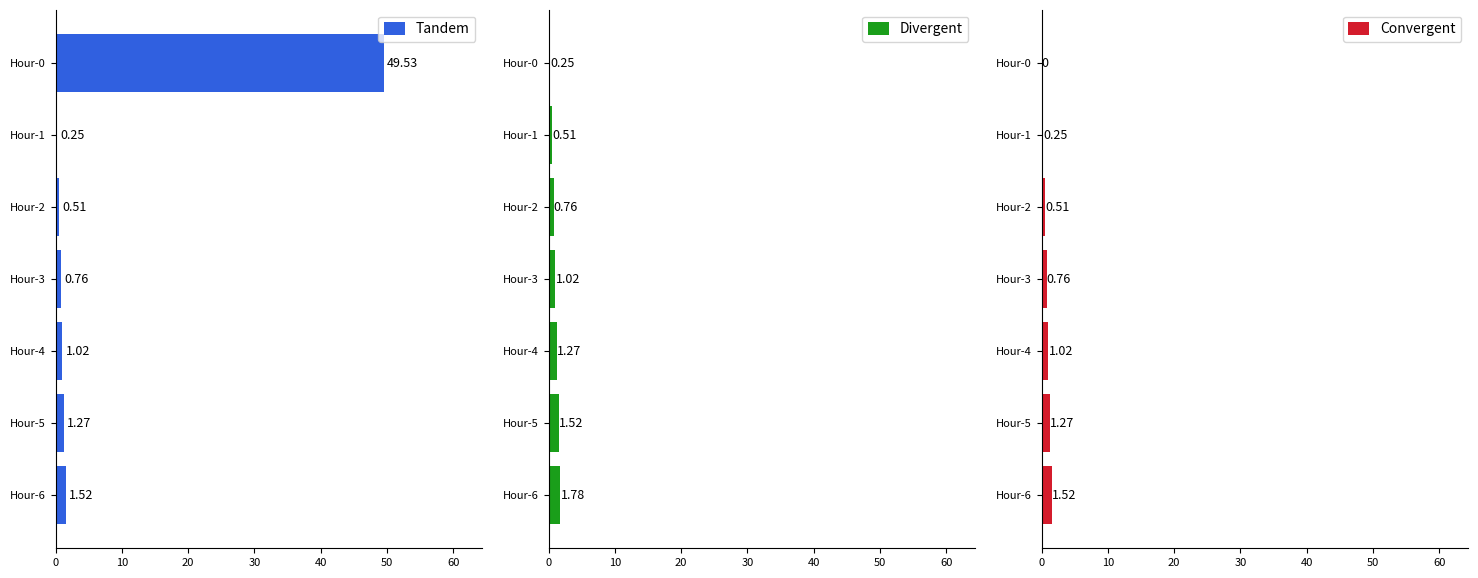

Which series has the largest total across all categories?

Tandem